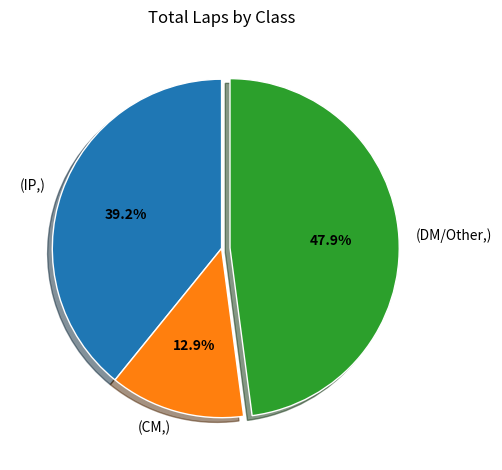

Between (CM,) and (DM/Other,), which is larger?

(DM/Other,)